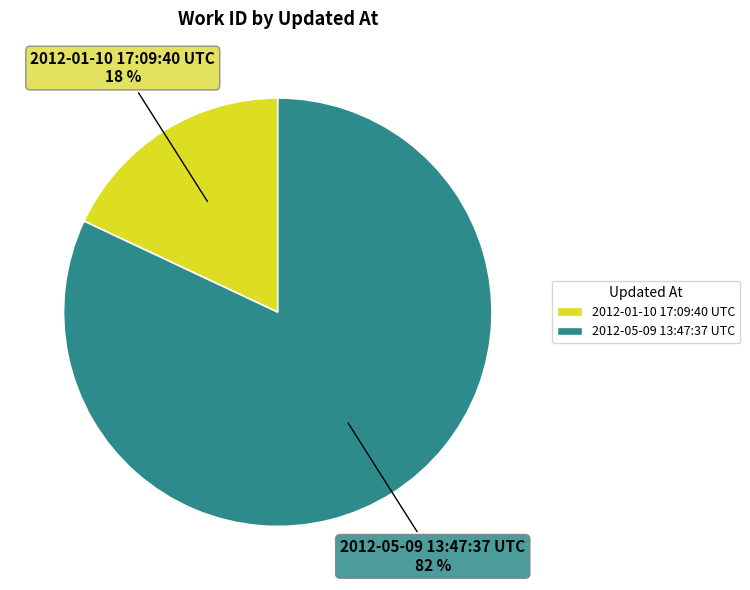

What percentage is the 2012-05-09 13:47:37 UTC slice, to the nearest percent?

82%